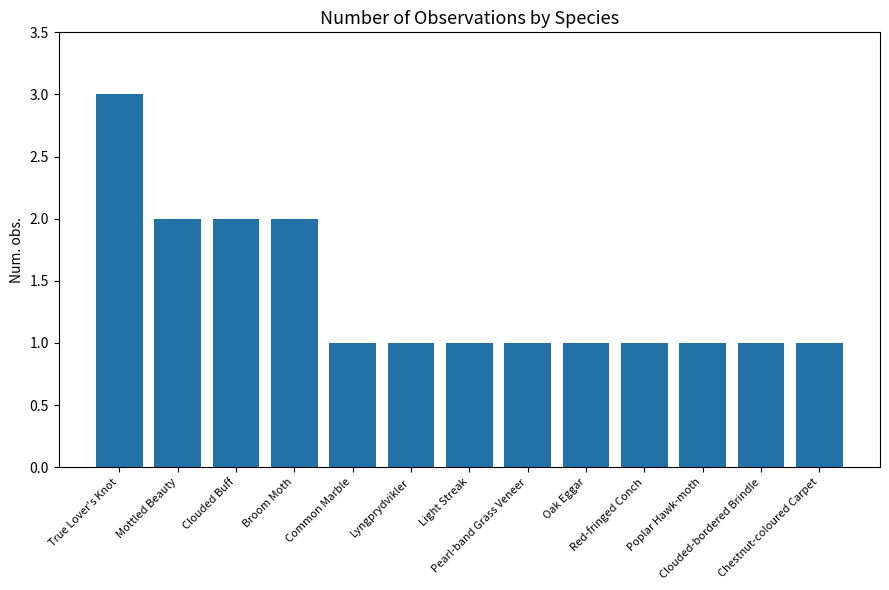

What is the sum of all values?

18